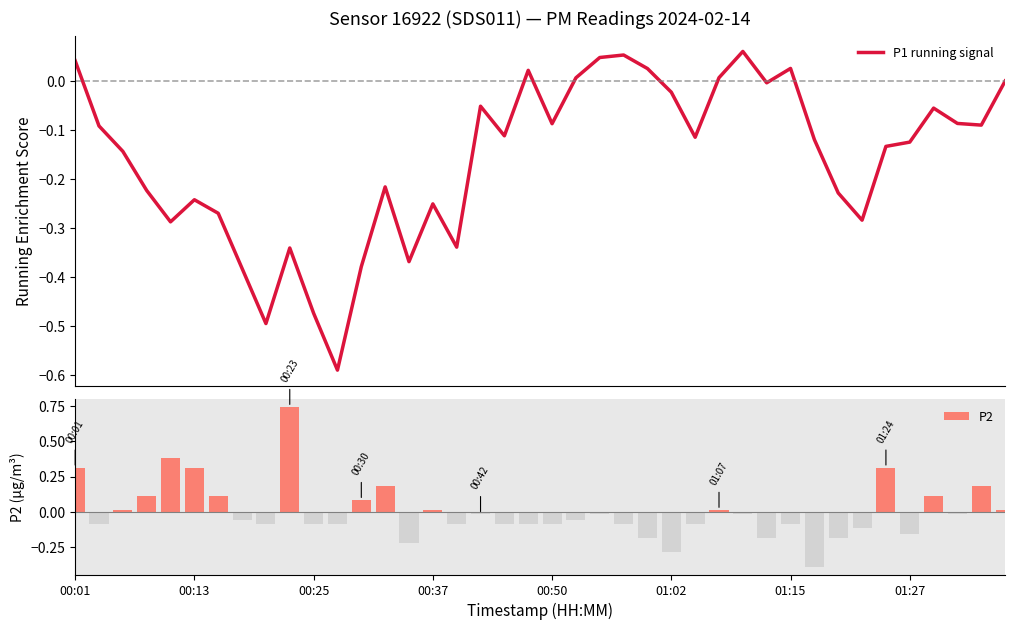

How many values in P2 are below zero?

25